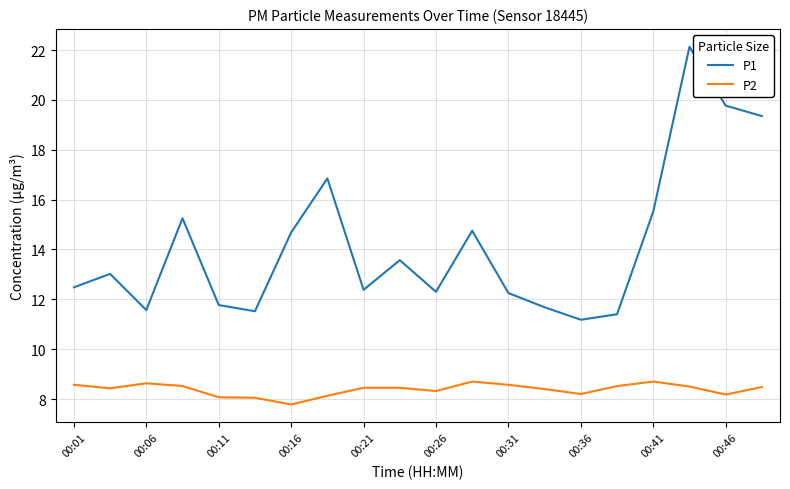

What is the greatest value displayed?

22.1